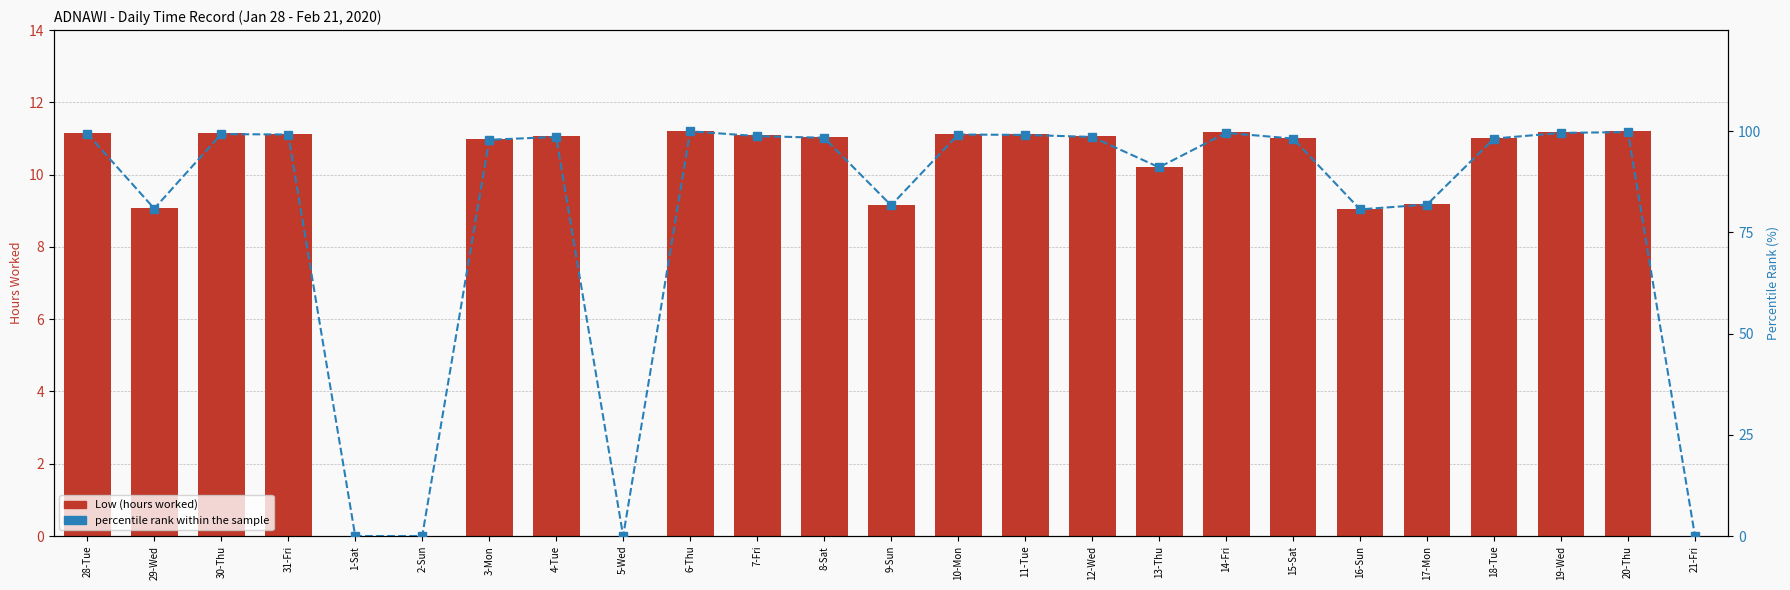

Does the chart contain stacked bars?

No